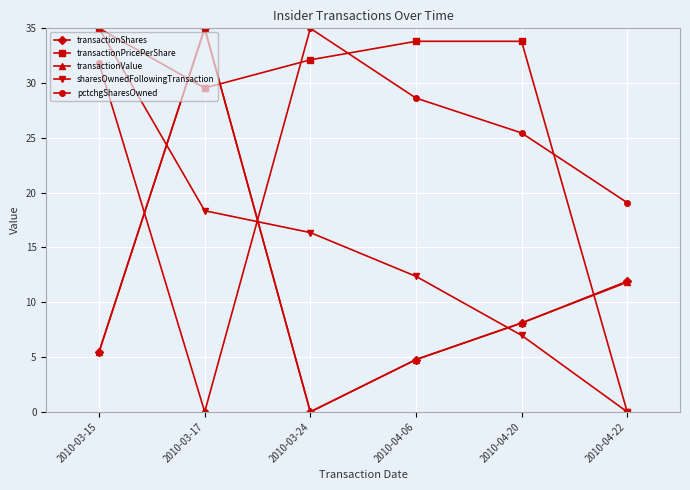

How many values in the sharesOwnedFollowingTransaction series exceed 16?

3